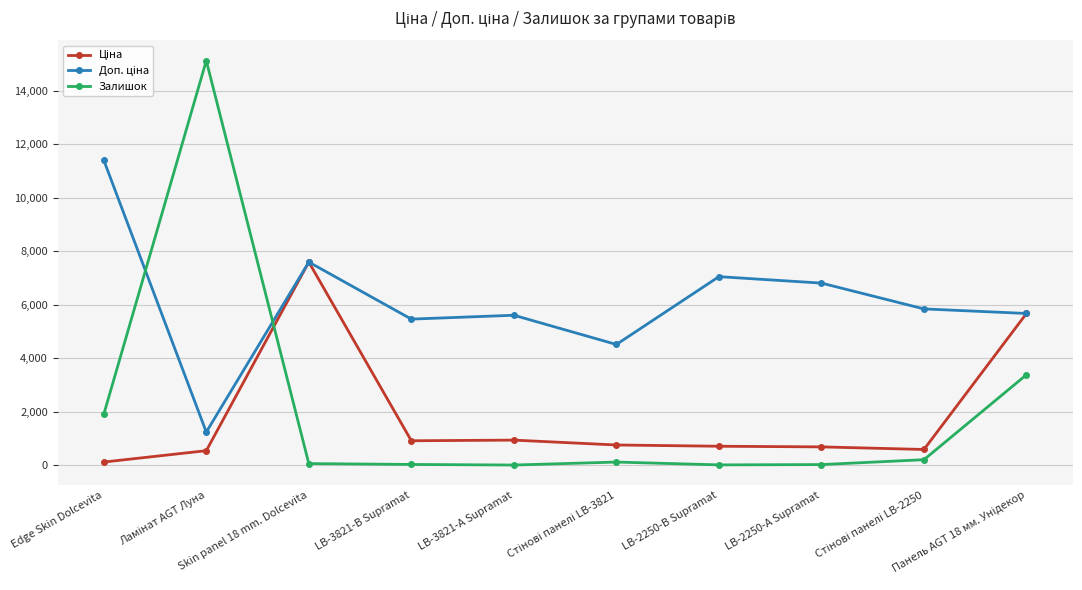

What position from the left is LB-2250-А Supramat?

8